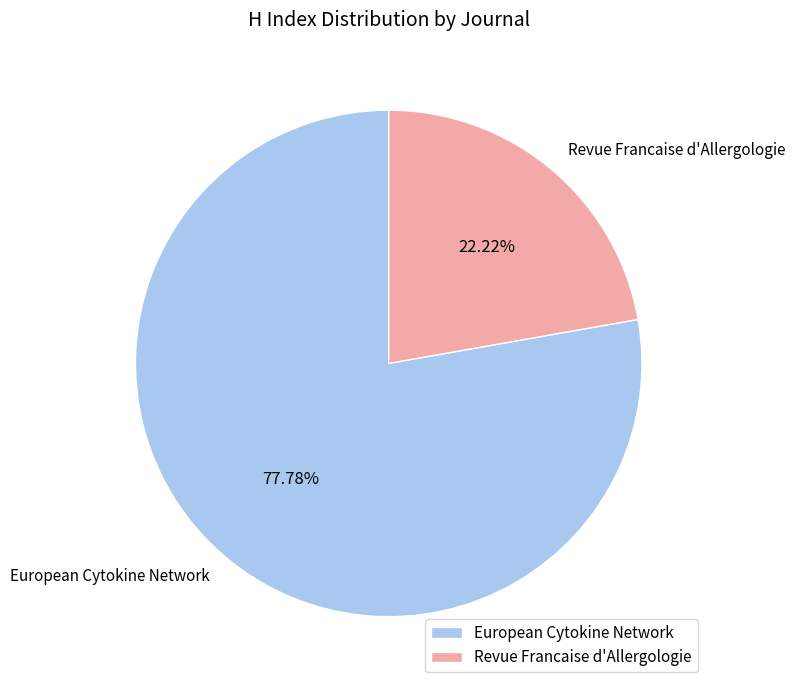

To the nearest percent, what is the combined percentage of Revue Francaise d'Allergologie and European Cytokine Network?

100%